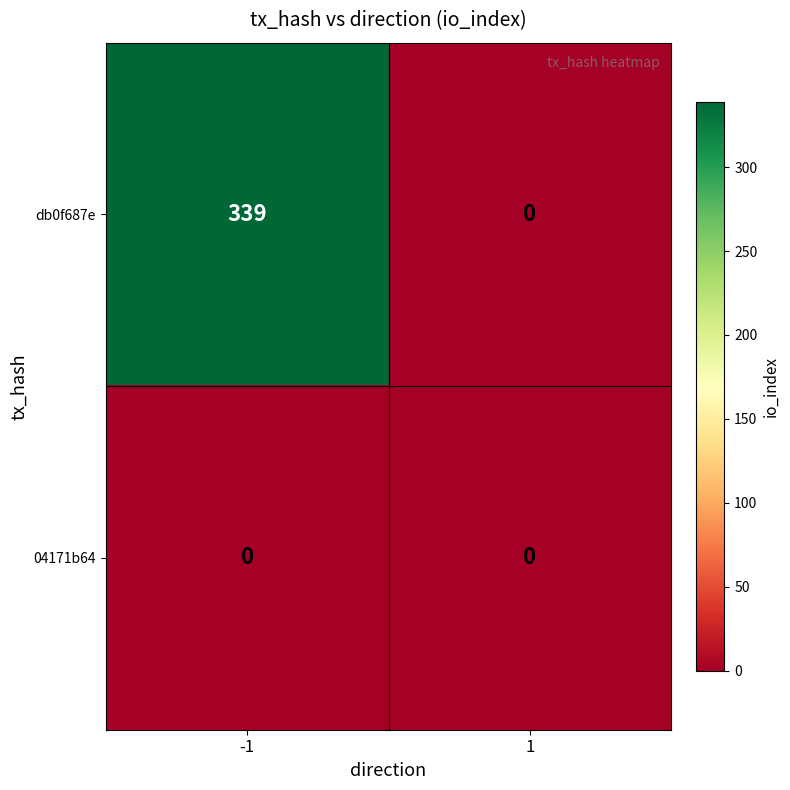

List the series in order of their overall mean, lowest first.

04171b64, db0f687e